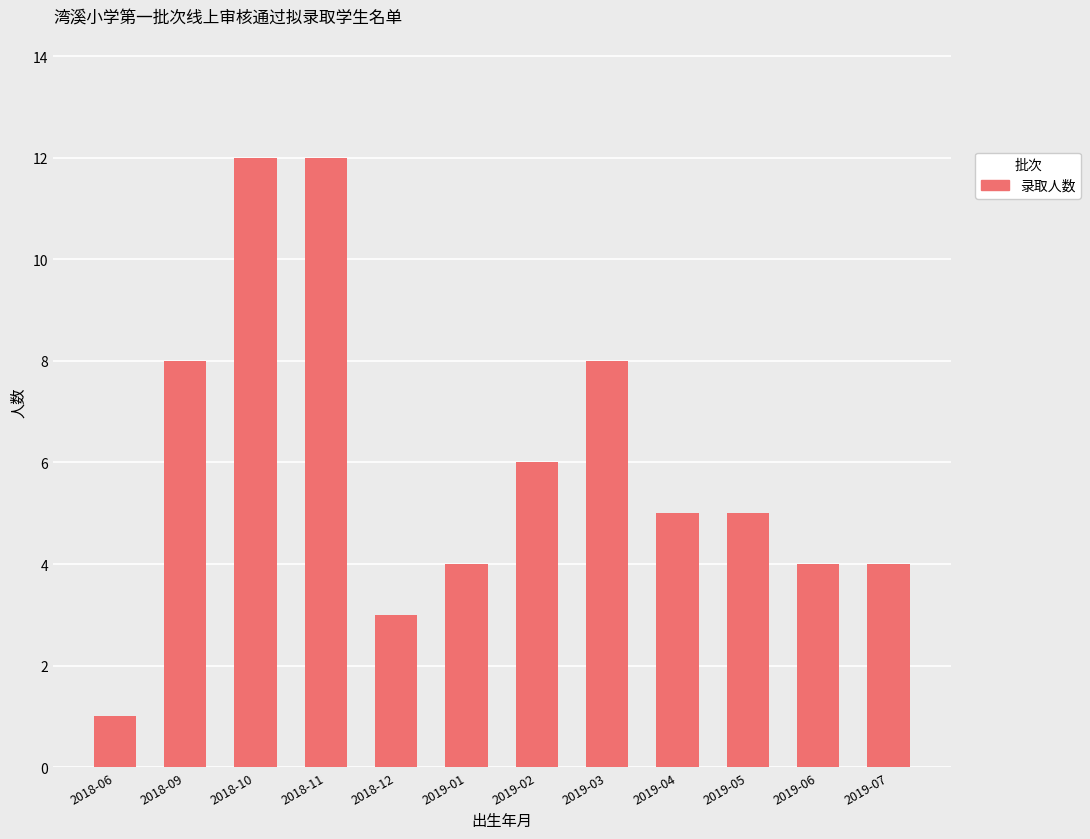

Count the number of categories in the chart.

12